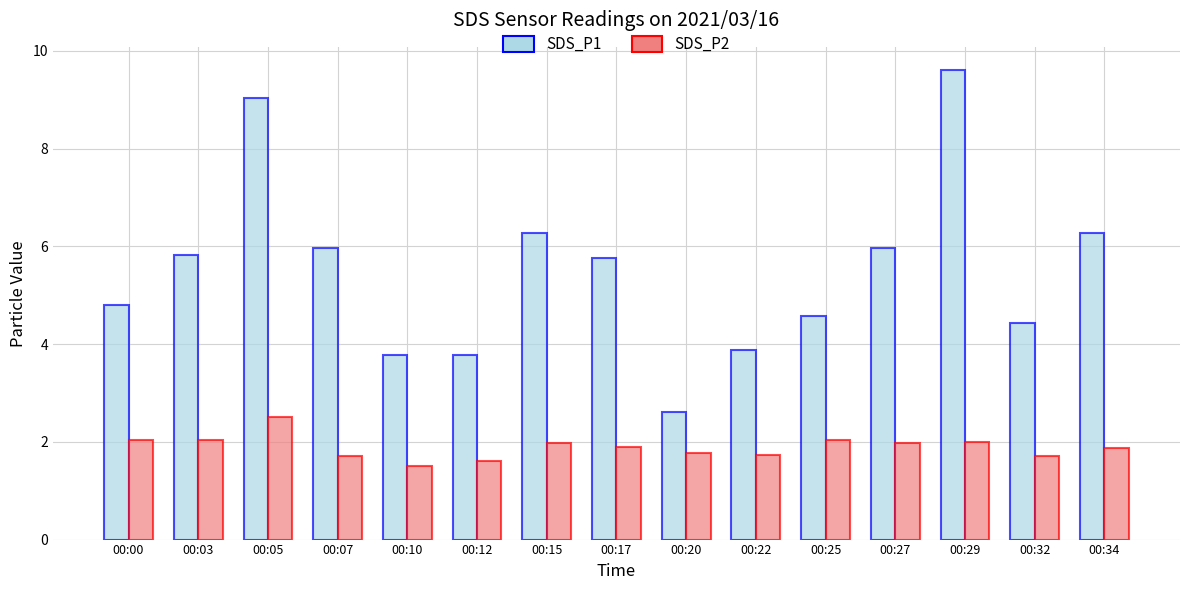

Rank the series at 00:00 from highest to lowest value.

SDS_P1, SDS_P2